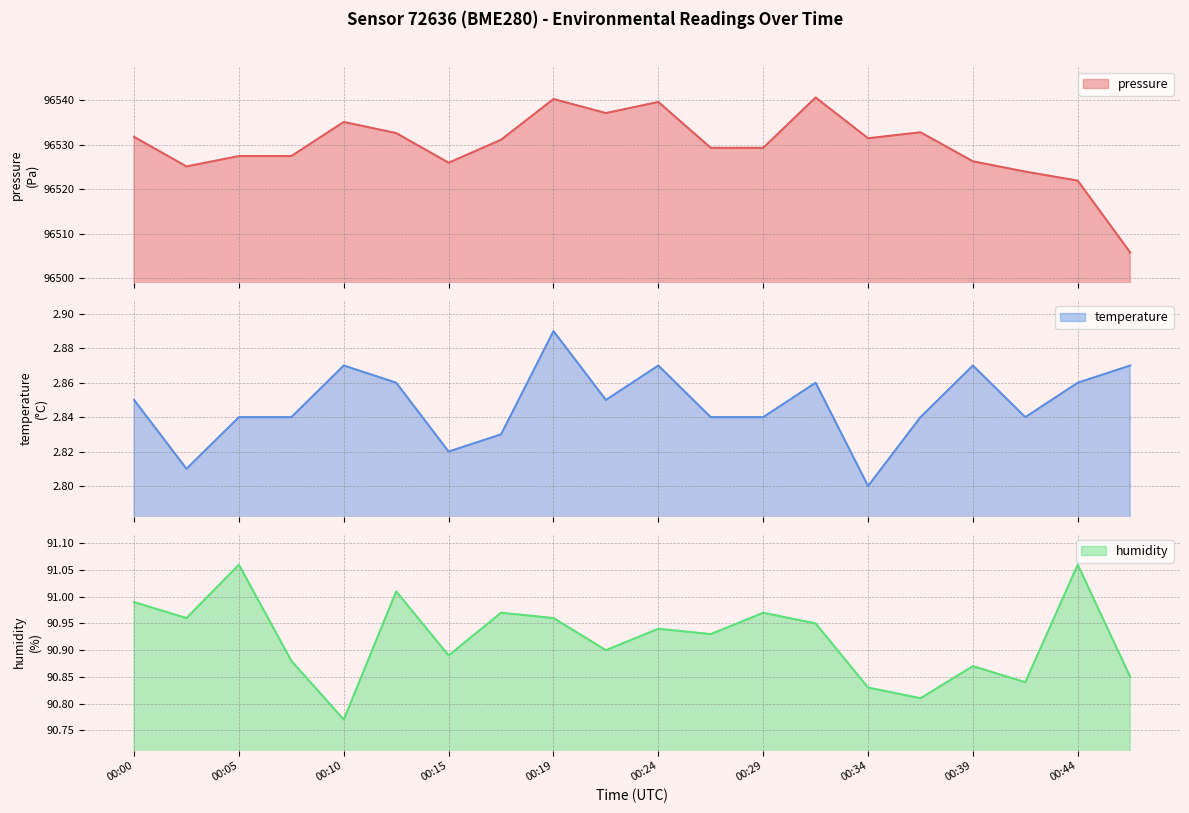

What is the greatest value displayed?

96540.6